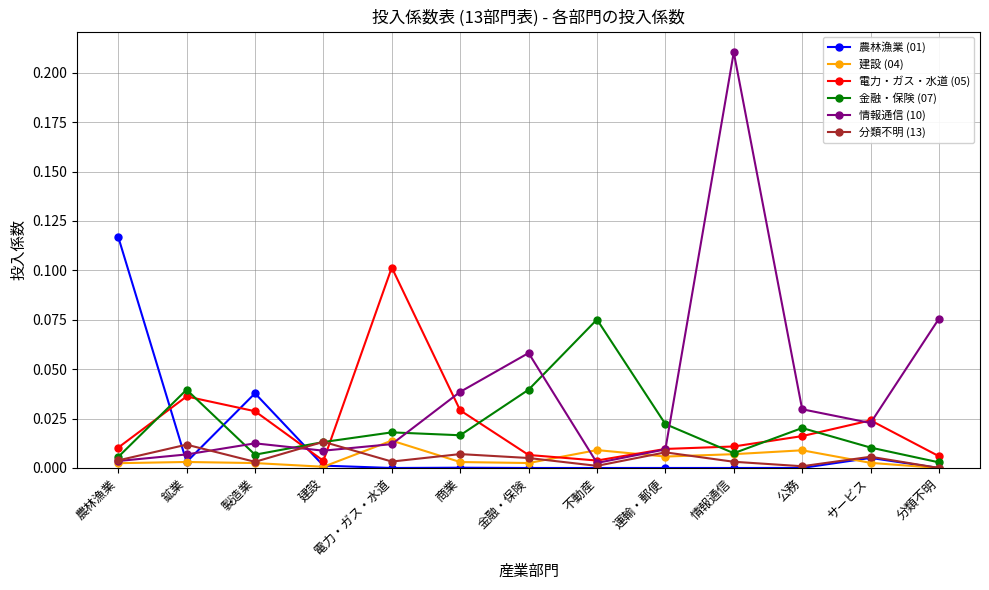

What position from the right is 不動産?

6